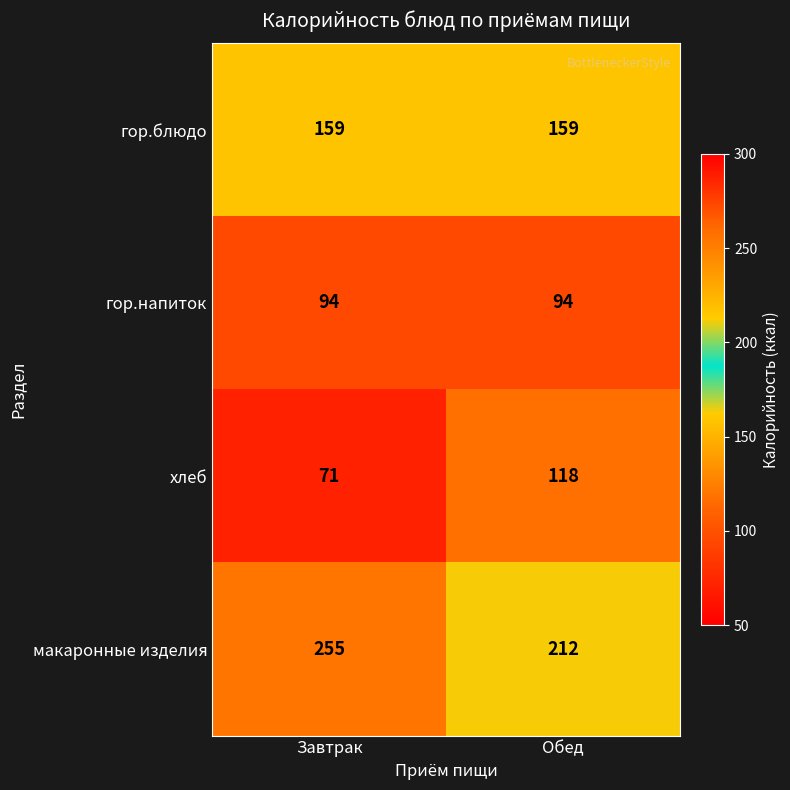

What is the sum of all гор.блюдо values?

318